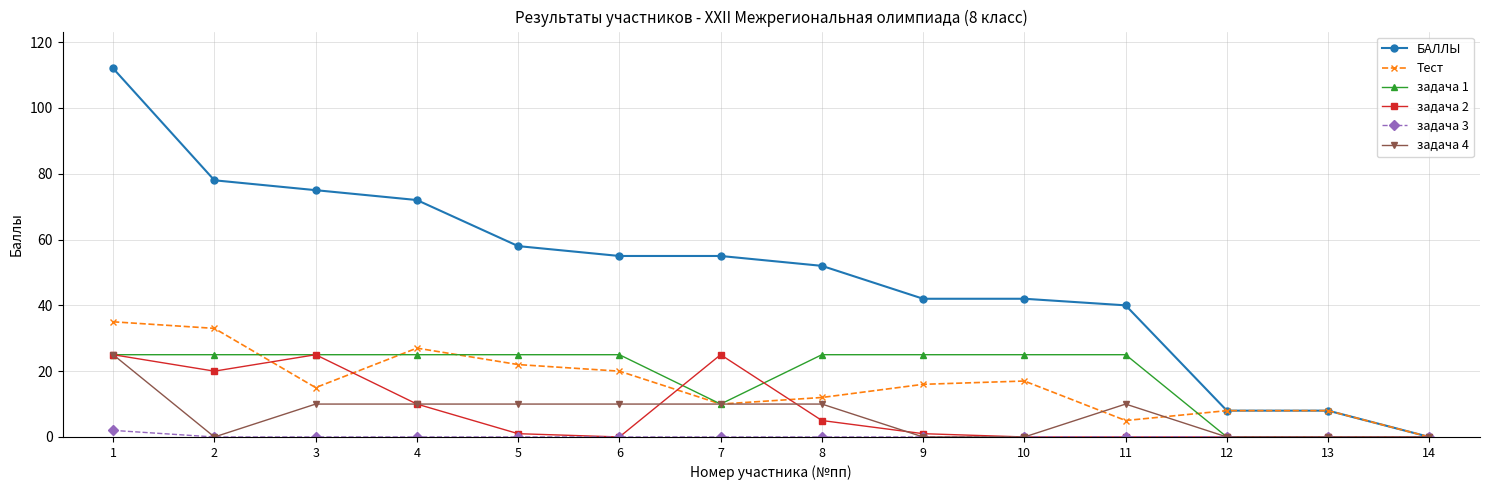

The value of задача 4 at 13 is 0. True or false?

True